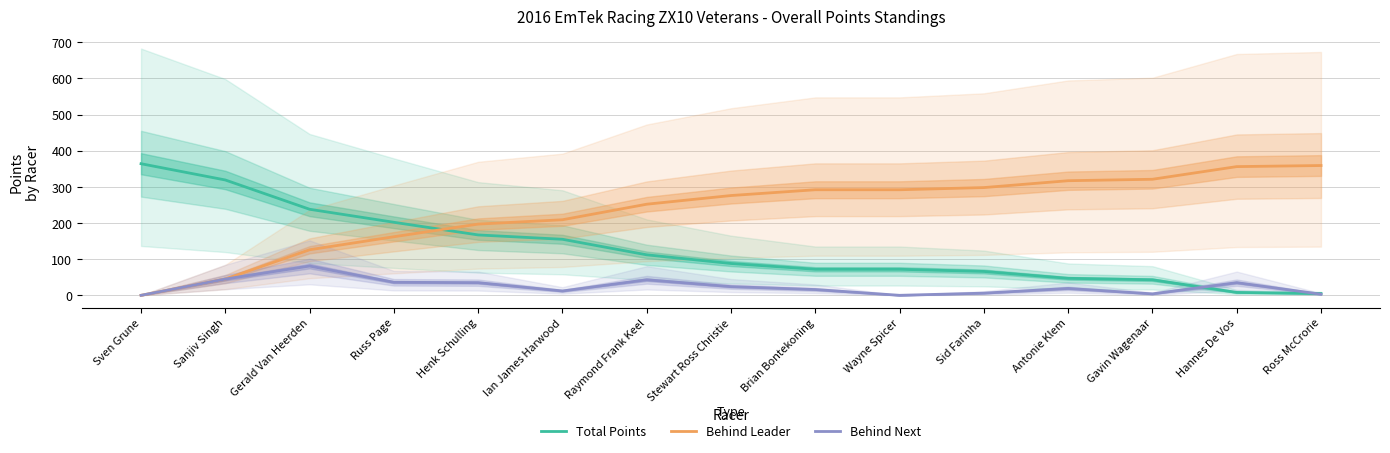

How many data points in Total Points are above 88?

7